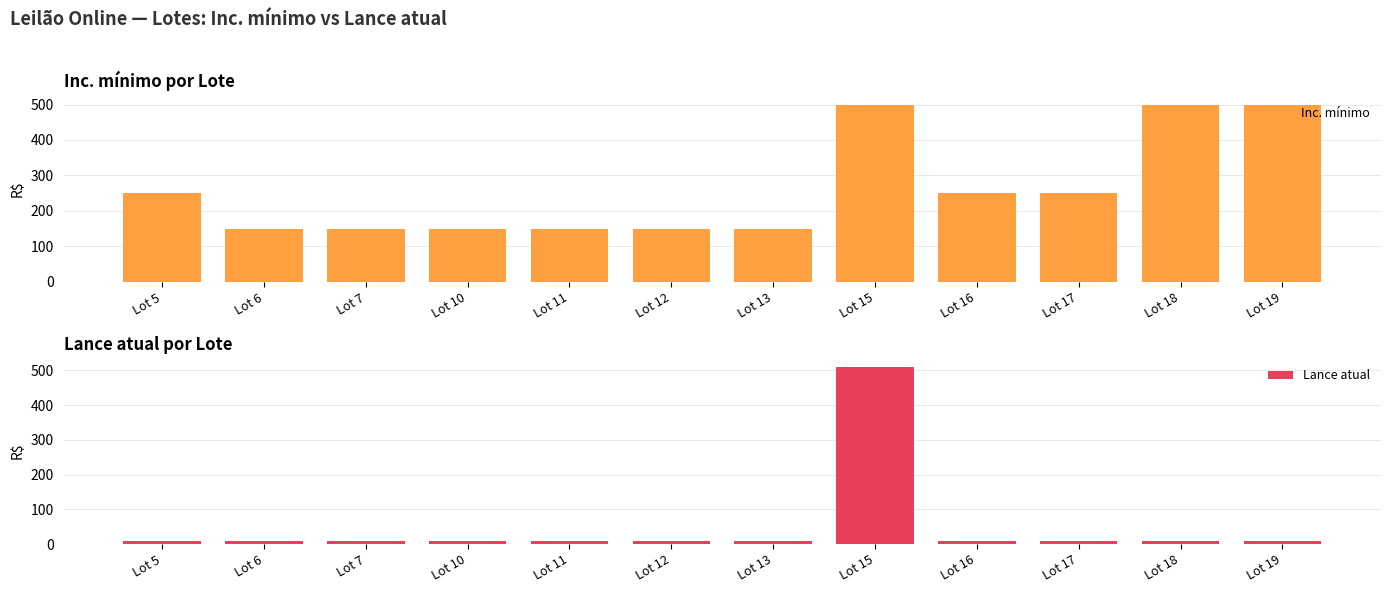

How many data points does each series have?

12